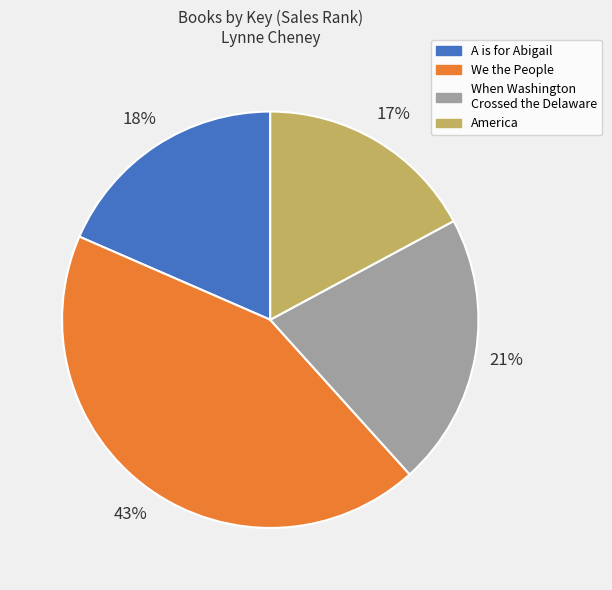

True or false: A is for Abigail accounts for 28% of the total.

False